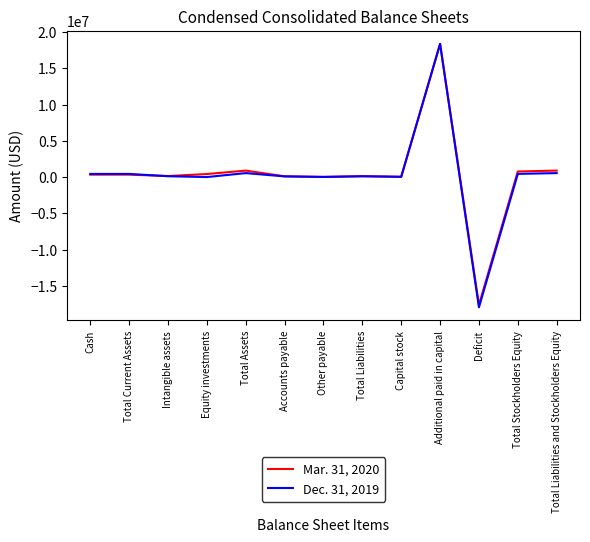

Which series has the widest spread of values?

Dec. 31, 2019